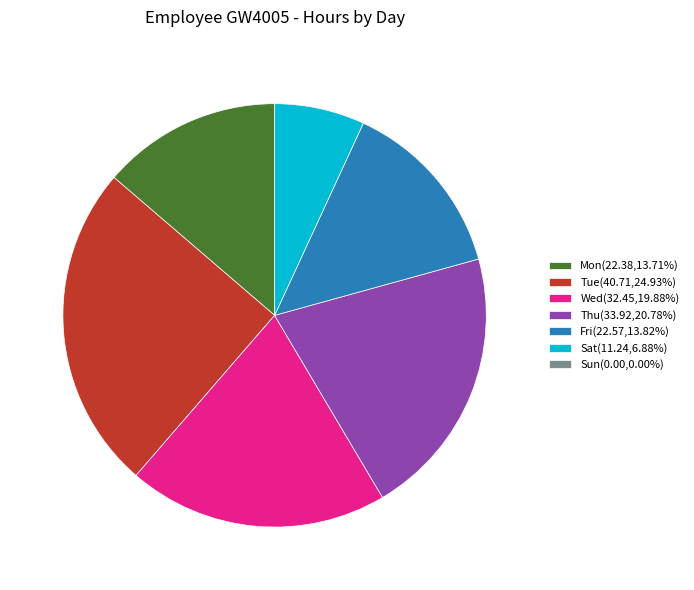

Combined, do Sat(11.24,6.88%) and Wed(32.45,19.88%) account for over 50%?

No